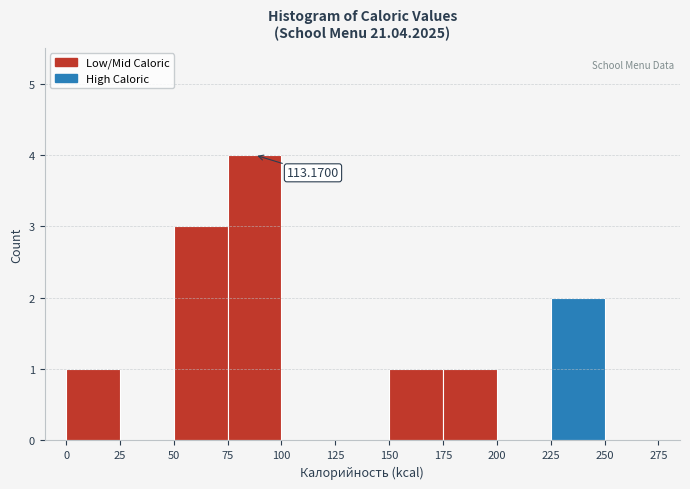

Over which range of the x-axis is the bar tallest?

75 to 100